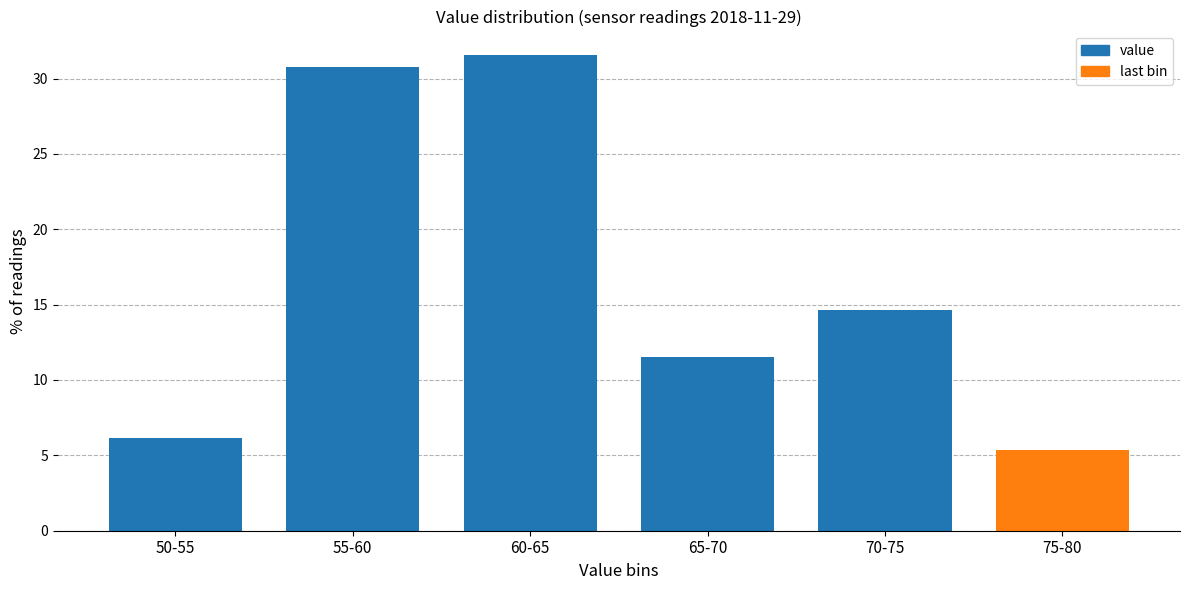

Reading left to right, transcribe all the data shown in this chart.

50-55=6.2	55-60=30.8	60-65=31.5	65-70=11.5	70-75=14.6	75-80=5.4